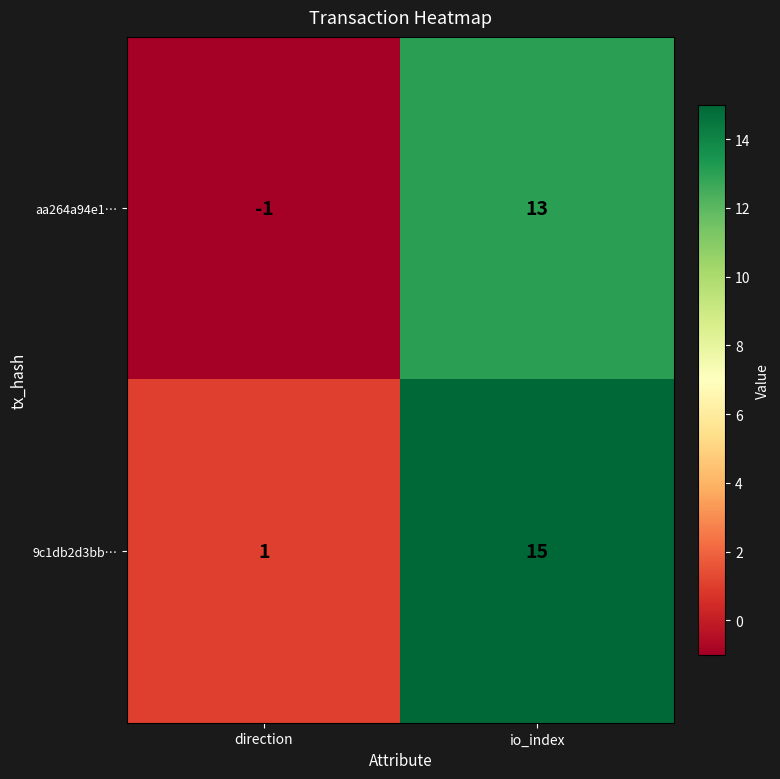

Reading left to right, list all the values displayed in this chart.

aa264a94e1…: direction=-1	io_index=13
9c1db2d3bb…: direction=1	io_index=15